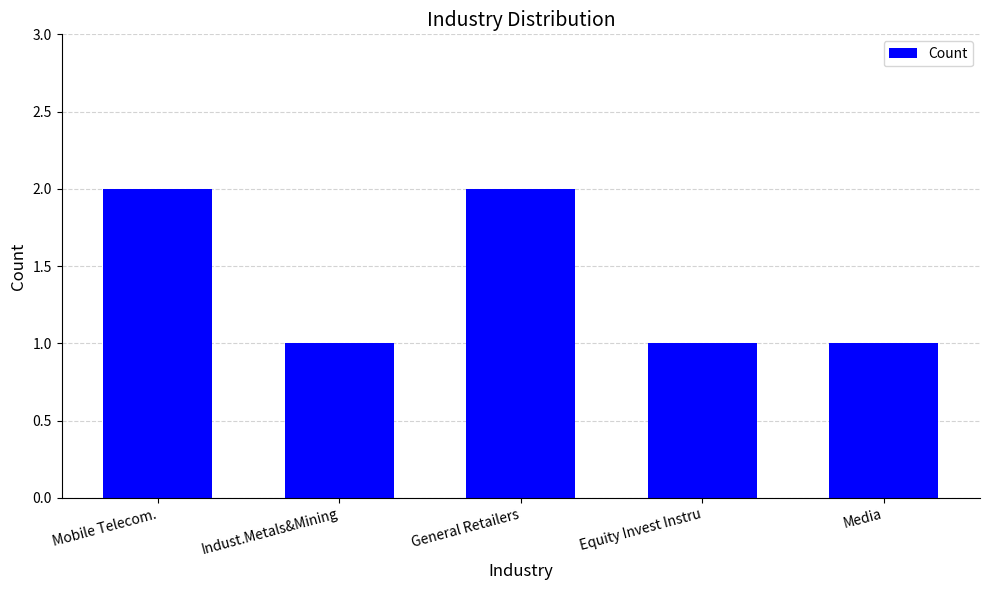

What is the average value?

1